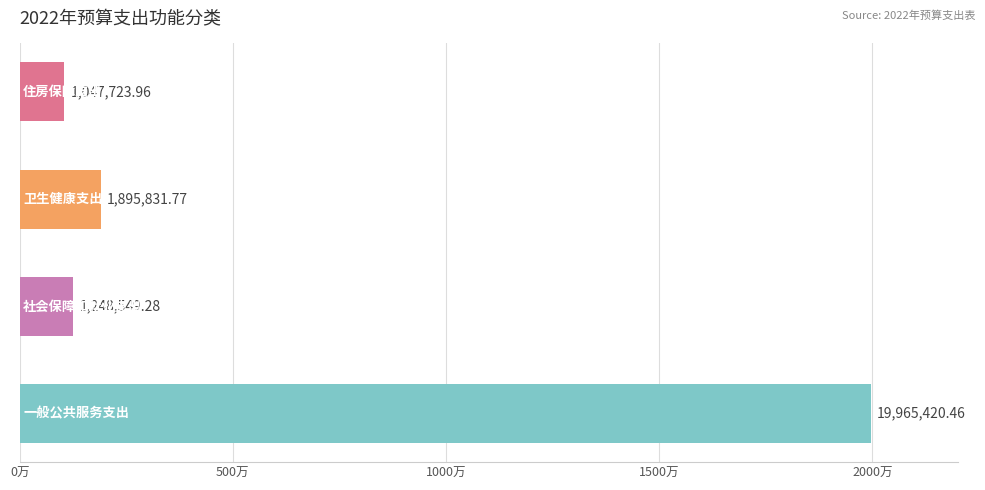

Are the bars horizontal?

Yes